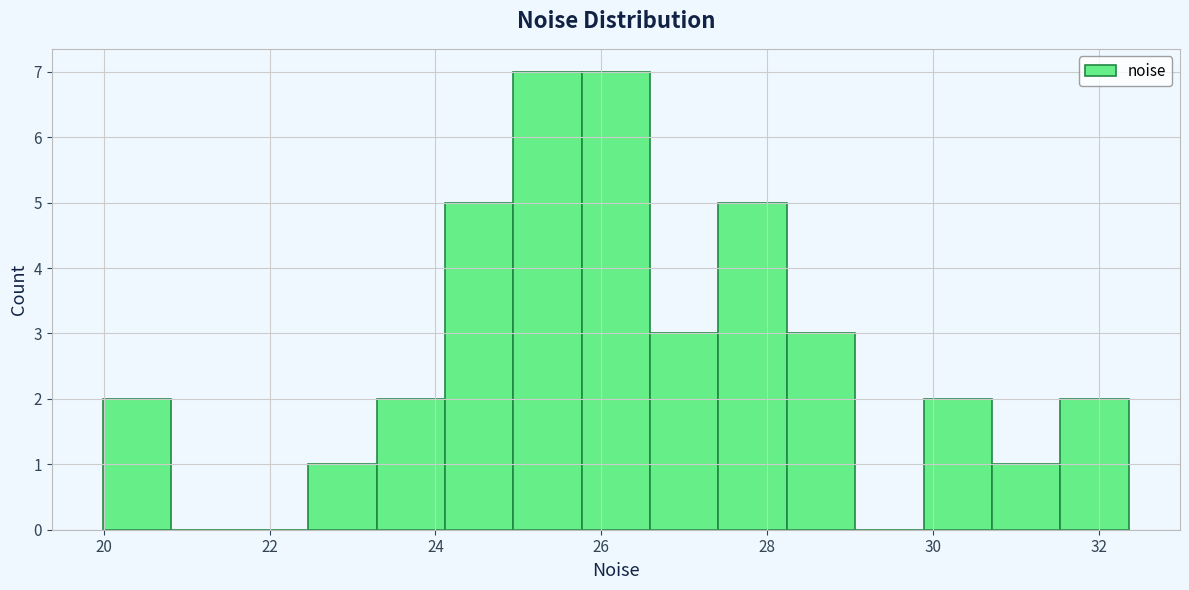

Reading left to right, list every bar in this chart as the range it spans on the x-axis followed by its height. Neither the bar edges nor the heights are printed on the chart, so give them approximately, as read against the axes.

20.0 to 20.8: 2
20.8 to 21.6: 0
21.6 to 22.4: 0
22.4 to 23.2: 1
23.2 to 24.2: 2
24.2 to 25.0: 5
25.0 to 25.8: 7
25.8 to 26.6: 7
26.6 to 27.4: 3
27.4 to 28.2: 5
28.2 to 29.0: 3
29.0 to 29.8: 0
29.8 to 30.8: 2
30.8 to 31.6: 1
31.6 to 32.4: 2